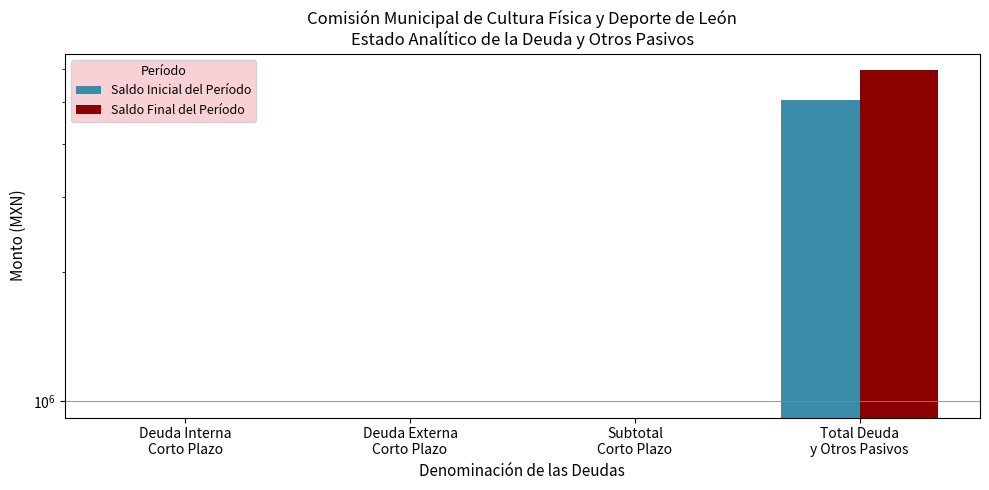

The Saldo Final del Período series shows 4138971.3 at Deuda Interna
Corto Plazo. True or false?

False